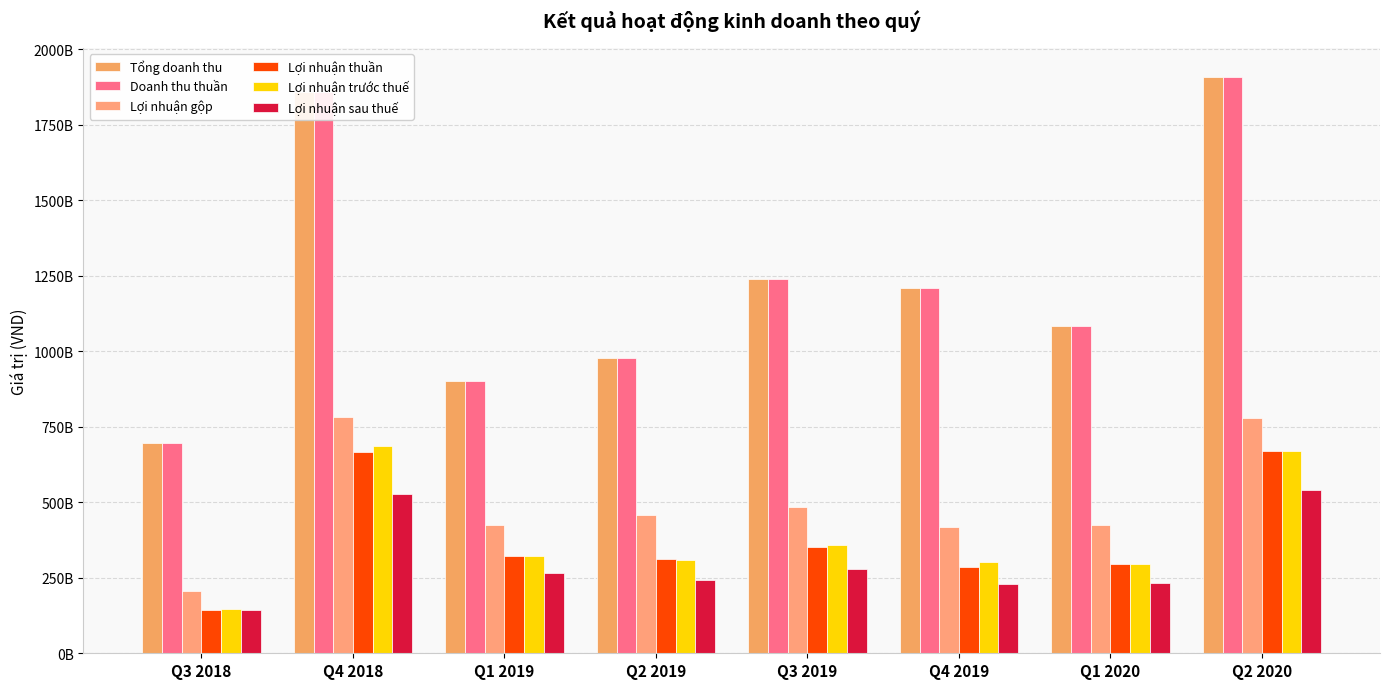

Reading right to left, what are all the values shown in this chart?

Tổng doanh thu: 1908402894305	1081944063613	1209109032987	1238823351631	978022462725	901223235835	1858232372787	696860419692
Doanh thu thuần: 1908635499693	1081711458225	1208882821276	1238823351631	977825159089	901223235835	1858155431924	696296096839
Lợi nhuận gộp: 779986597972	423212995970	418367932117	483133363005	458106416145	424703784285	782614541156	206857993011
Lợi nhuận thuần: 669812834151	296067445279	284425552387	353363271598	310760604391	322590641427	666037799173	143450903400
Lợi nhuận trước thuế: 668434799378	295118265979	301366609685	356761200625	307128918527	320516855722	686004846139	146541736769
Lợi nhuận sau thuế: 541452262132	233490766157	230302606520	278535201803	243922877590	265069537801	527893263114	143895840429